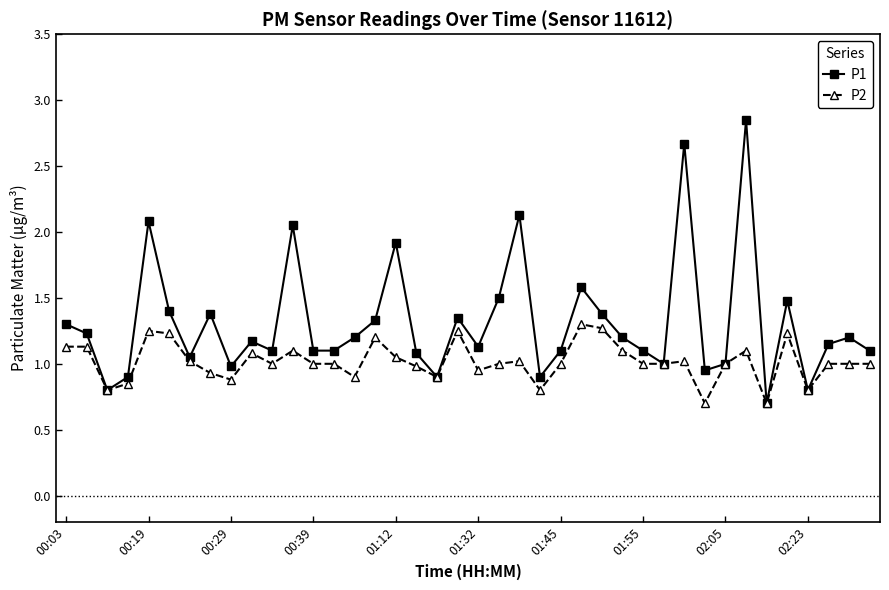

What is the difference between the second highest and minimum values in the P2 series?

0.6